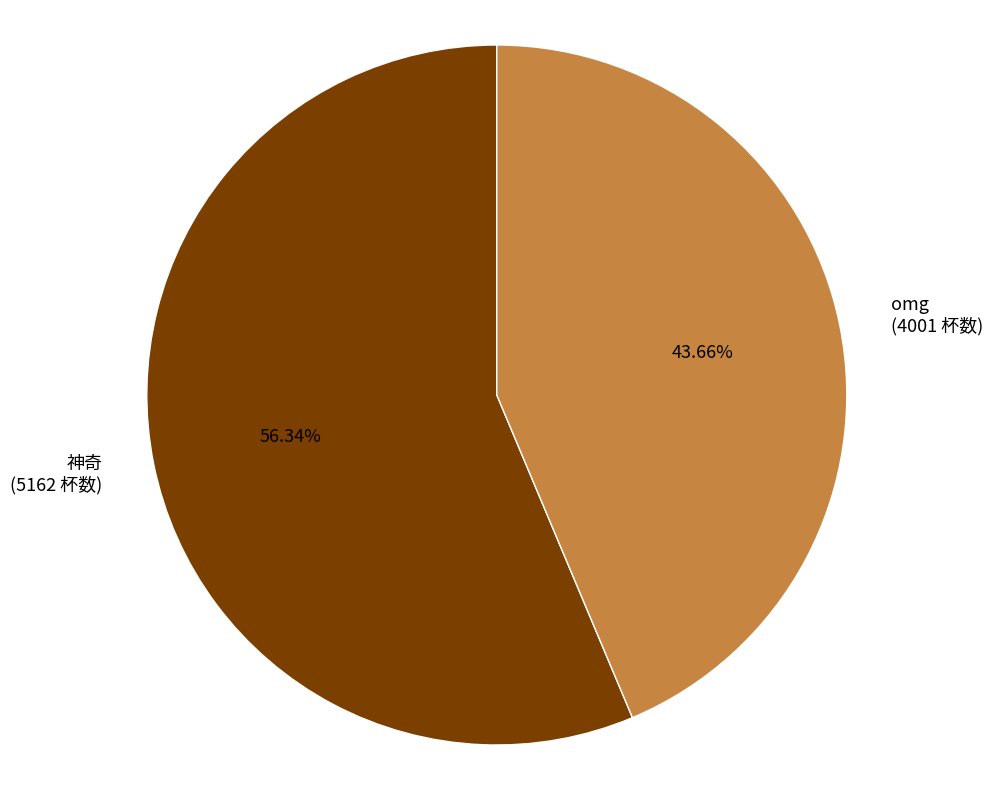

Is there a majority slice in this chart?

Yes